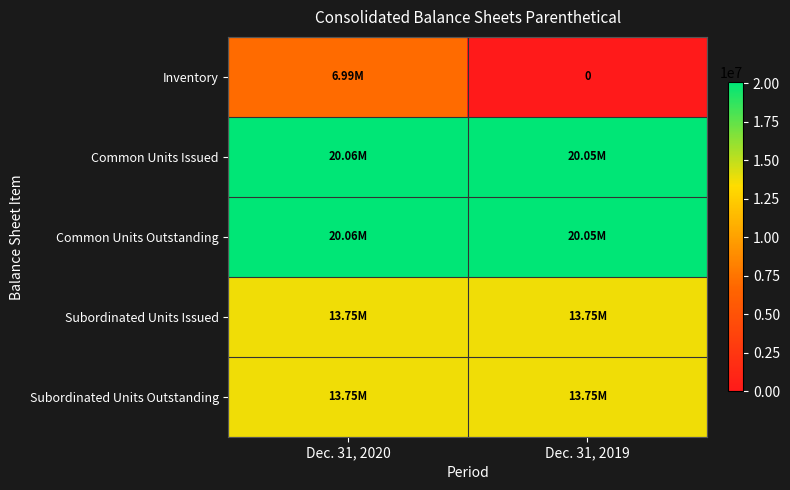

At which category does the chart reach its peak across all series?

Dec. 31, 2020